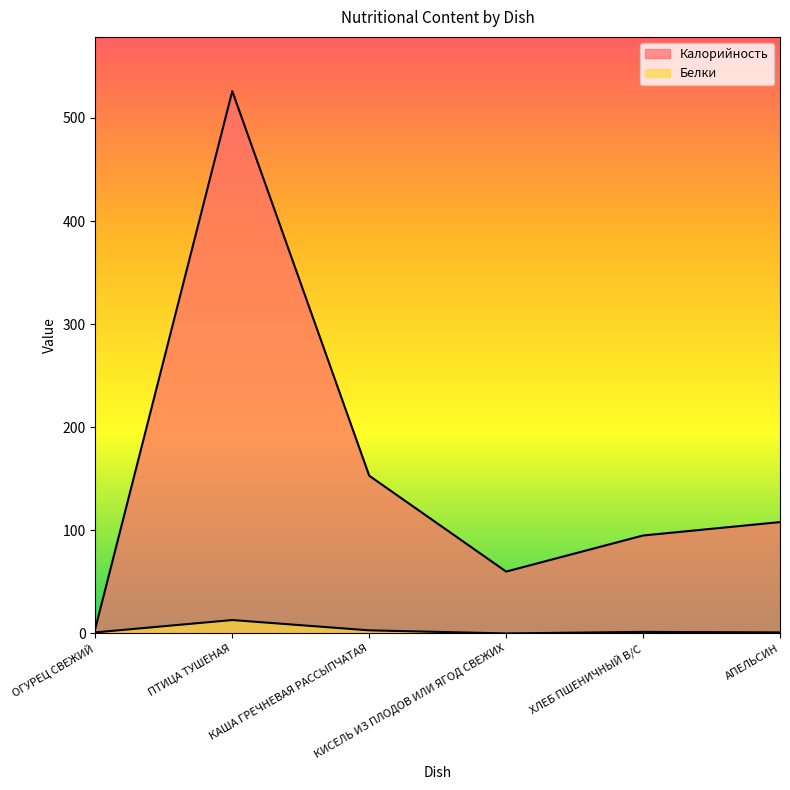

Which label corresponds to the smallest value in the chart?

КИСЕЛЬ ИЗ ПЛОДОВ ИЛИ ЯГОД СВЕЖИХ